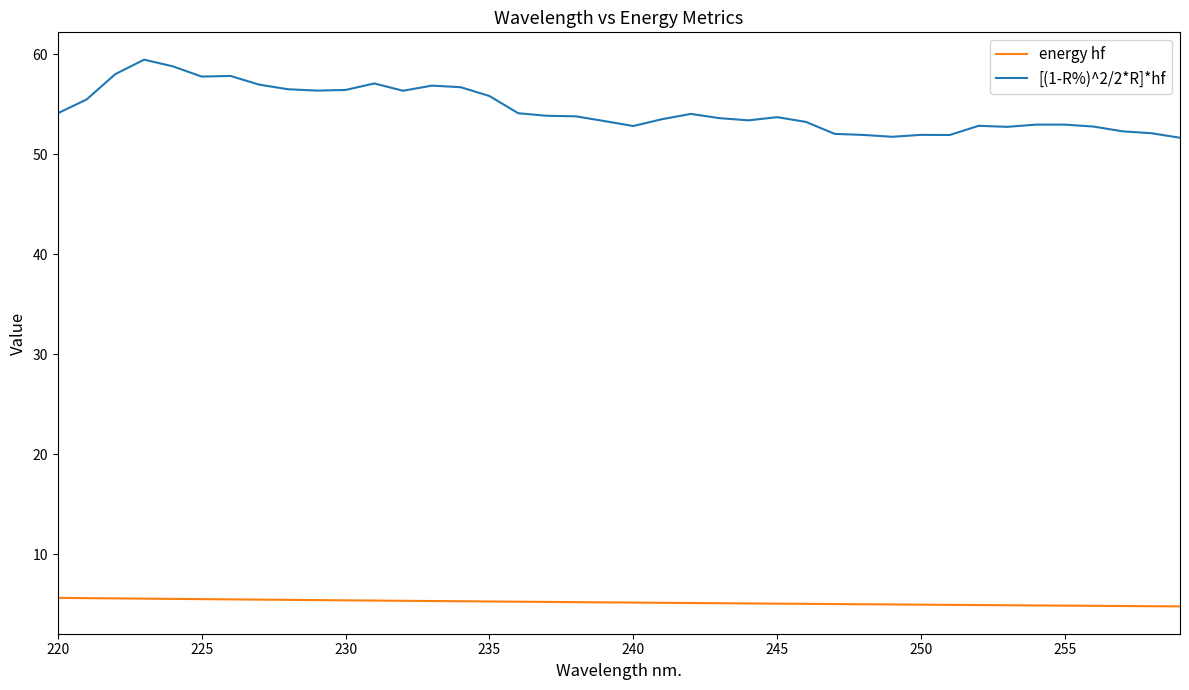

What is the minimum value shown in the chart?

4.8